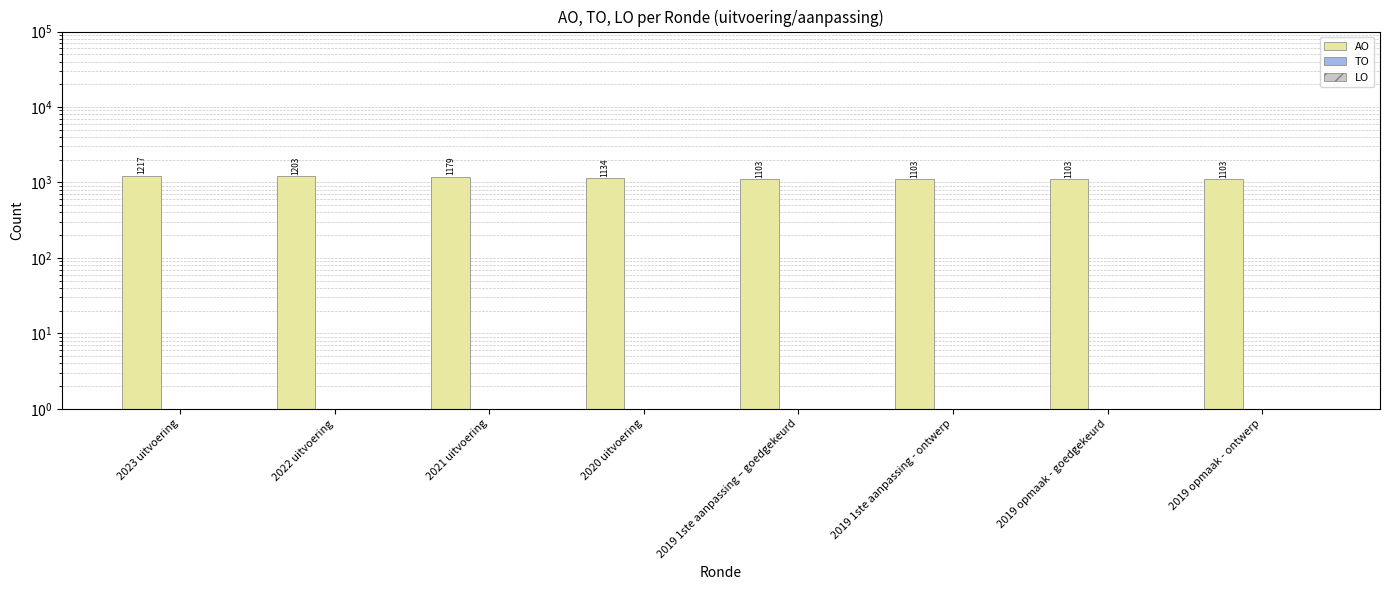

The TO series shows 0 at 2019 opmaak - ontwerp. True or false?

True